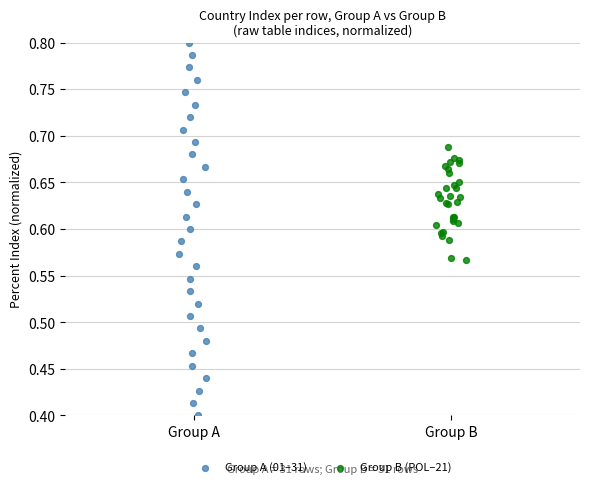

Which series has the largest Y range (max minus min)?

Group A (01–31)